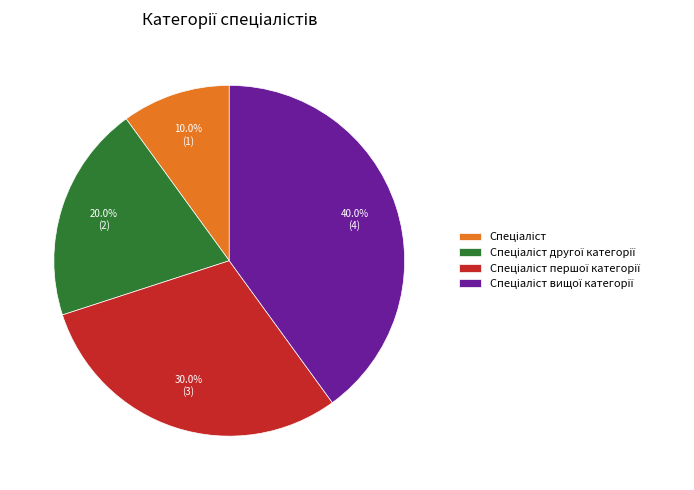

Does any single category account for the majority?

No